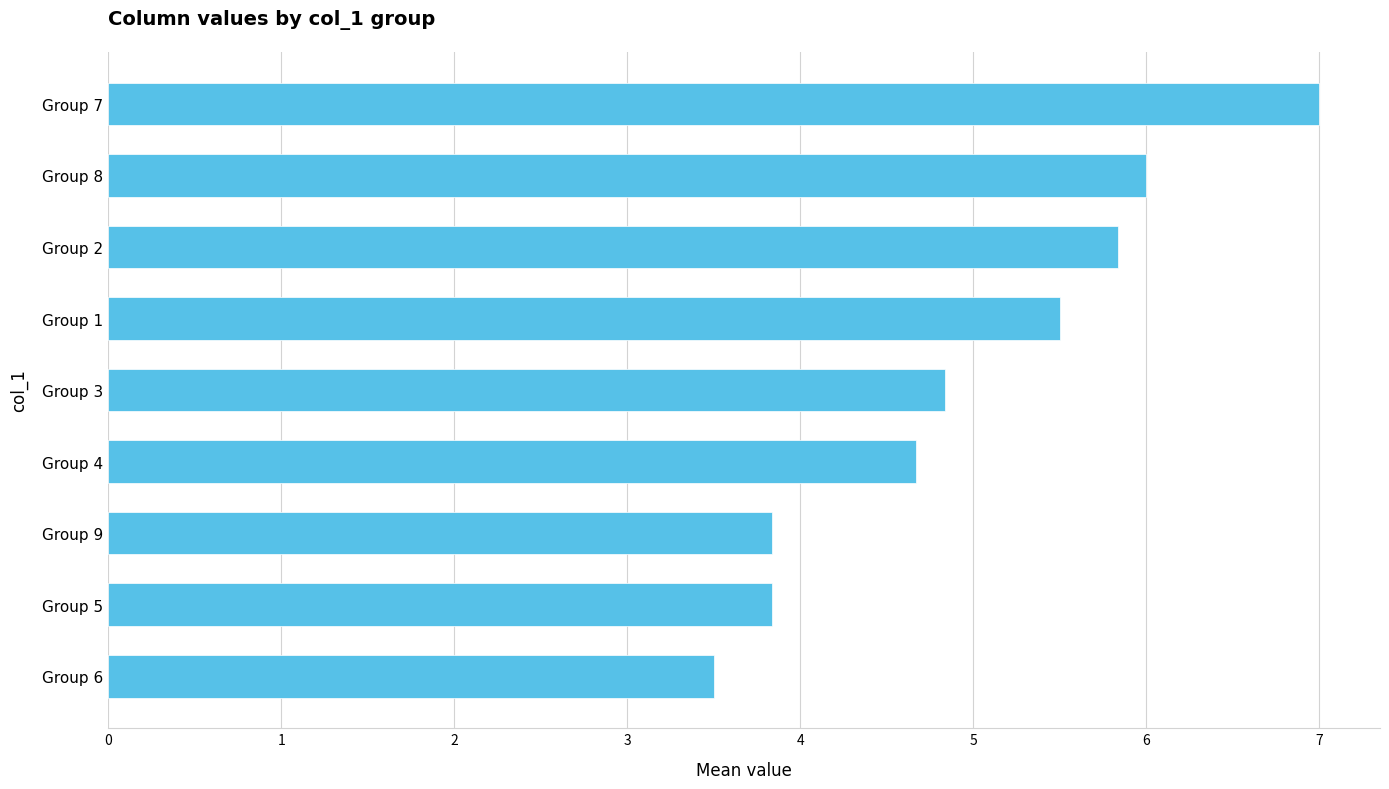

Reading bottom to top, list all the values displayed in this chart.

Group 6=3.5	Group 5=3.8	Group 9=3.8	Group 4=4.7	Group 3=4.8	Group 1=5.5	Group 2=5.8	Group 8=6.0	Group 7=7.0